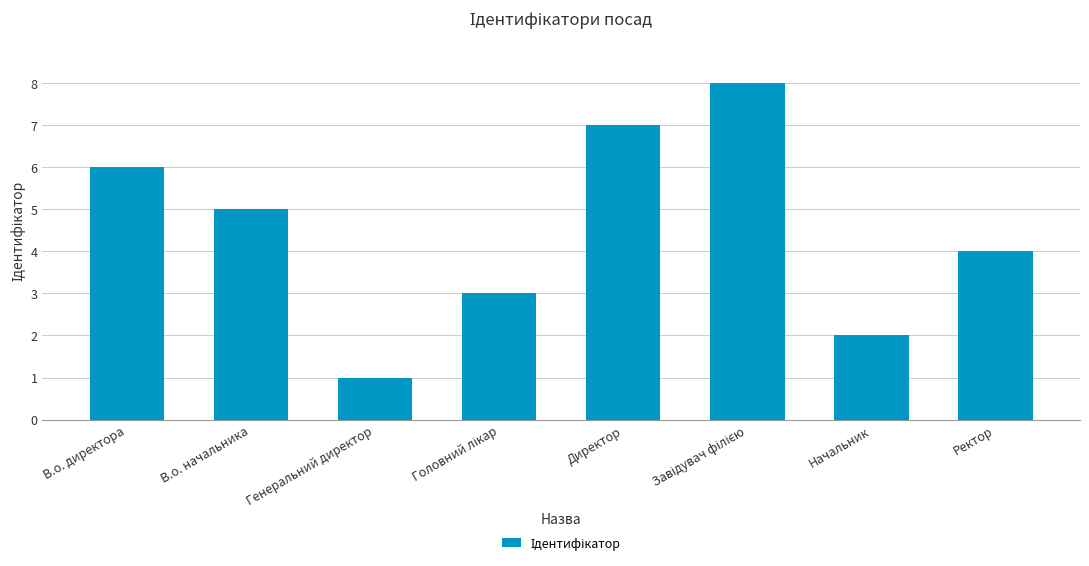

Does the chart contain any negative values?

No